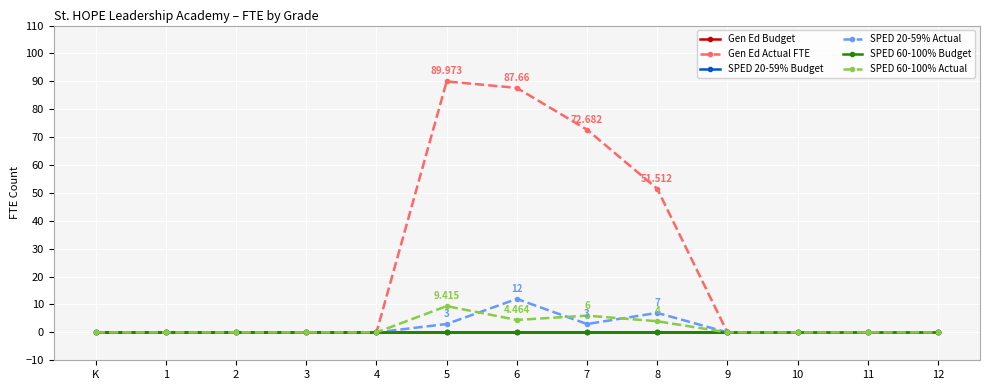

Is this an area chart (filled region under the line)?

No